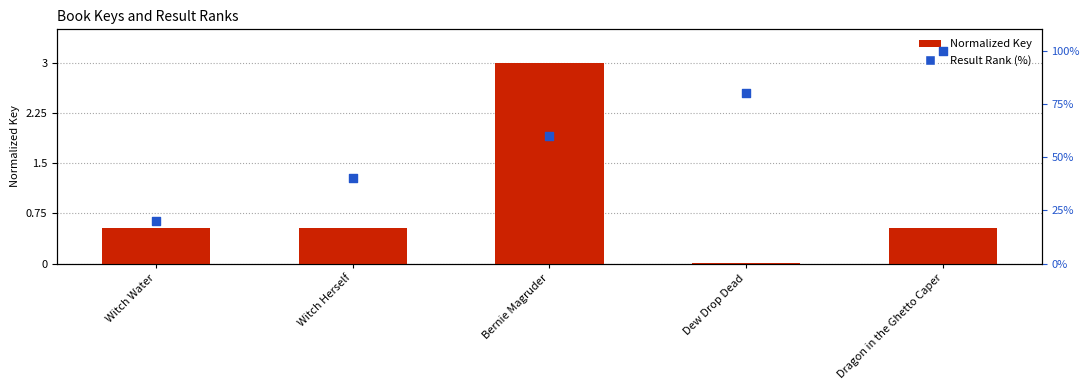

Which series reaches the minimum Y coordinate?

Normalized Key